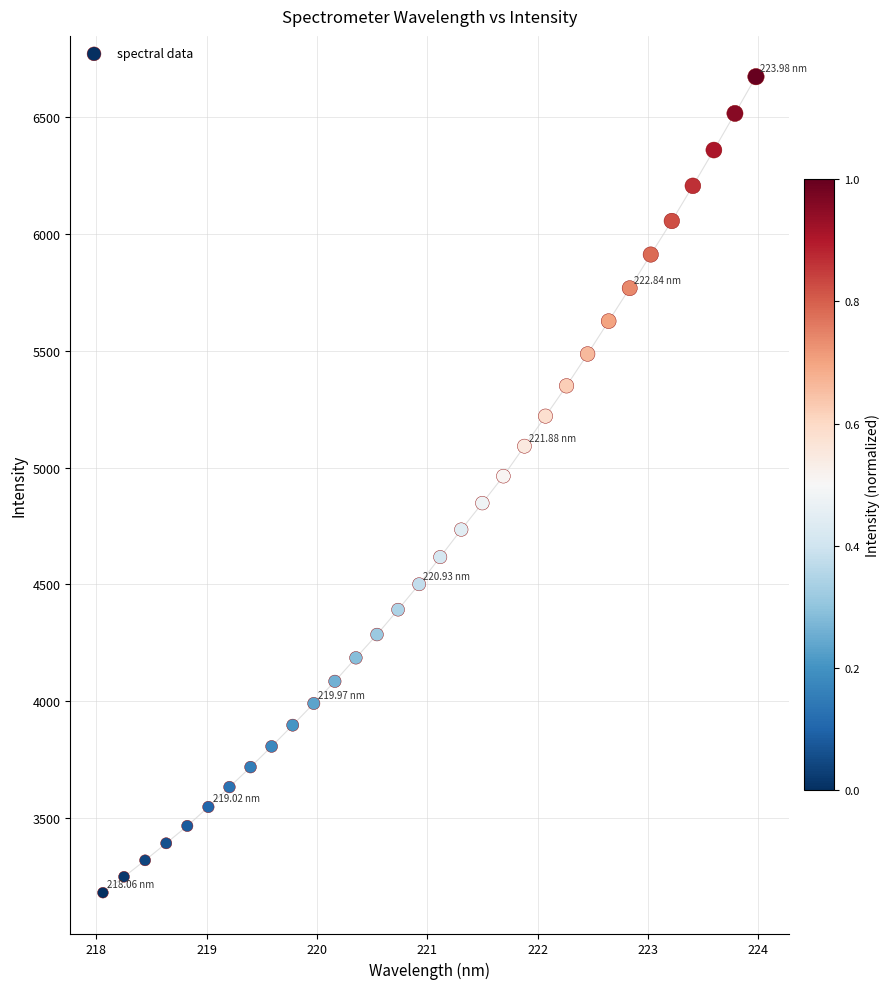

What is the range of X values (max minus min)?

5.9